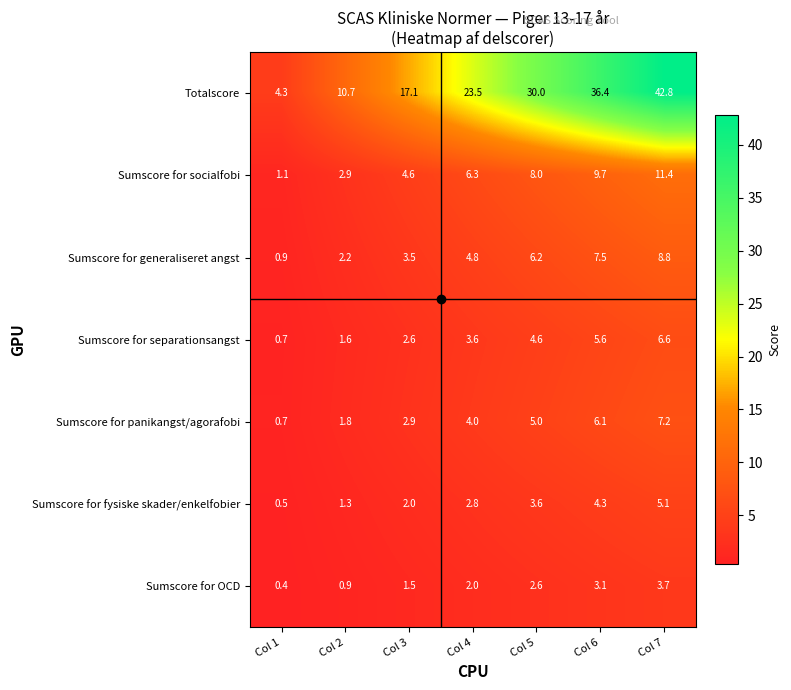

What value does the Sumscore for generaliseret angst series have at Col 1?

0.9